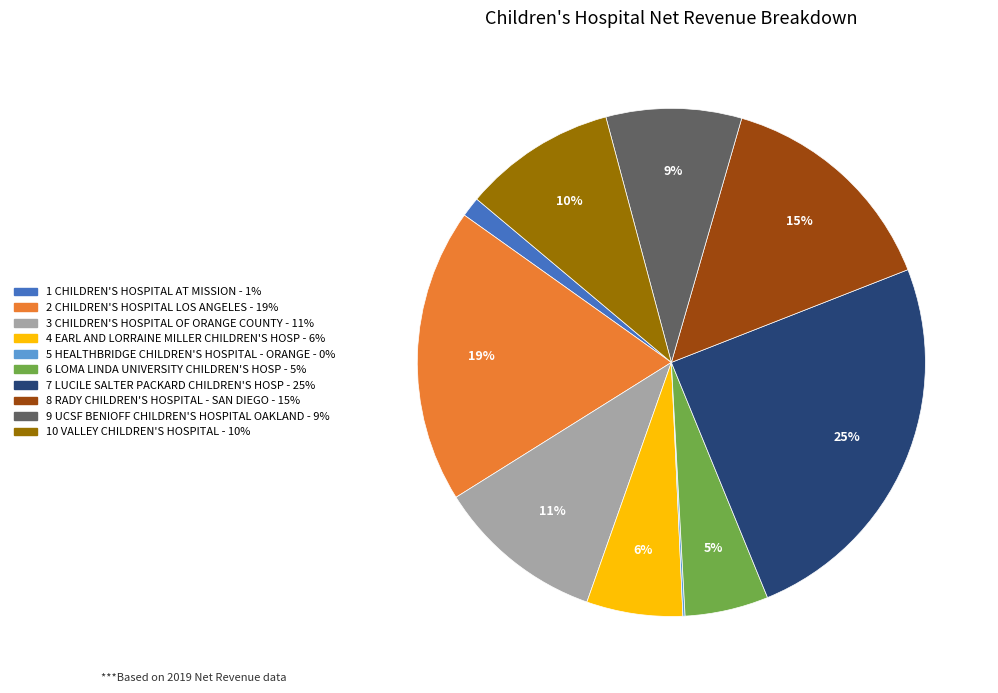

Is there any slice that represents more than half of the pie?

No